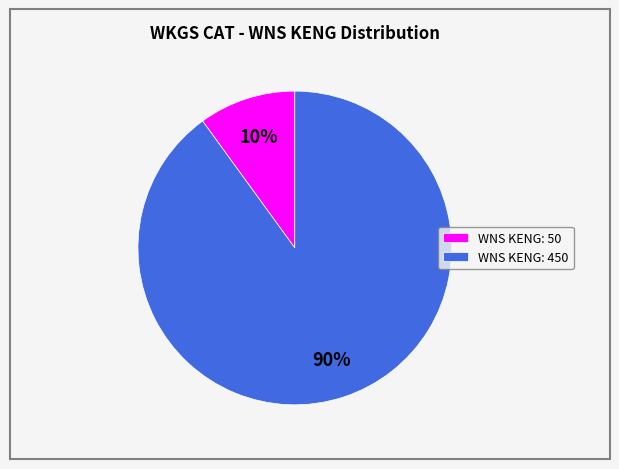

To the nearest percent, what is the average slice percentage?

50%